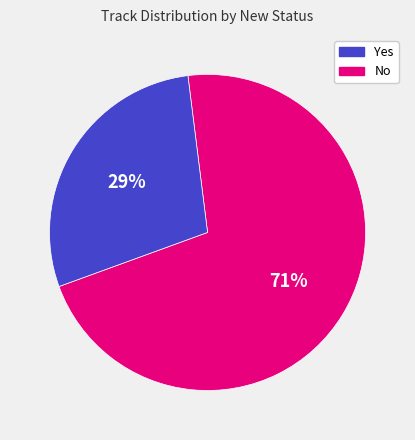

Is there a majority slice in this chart?

Yes